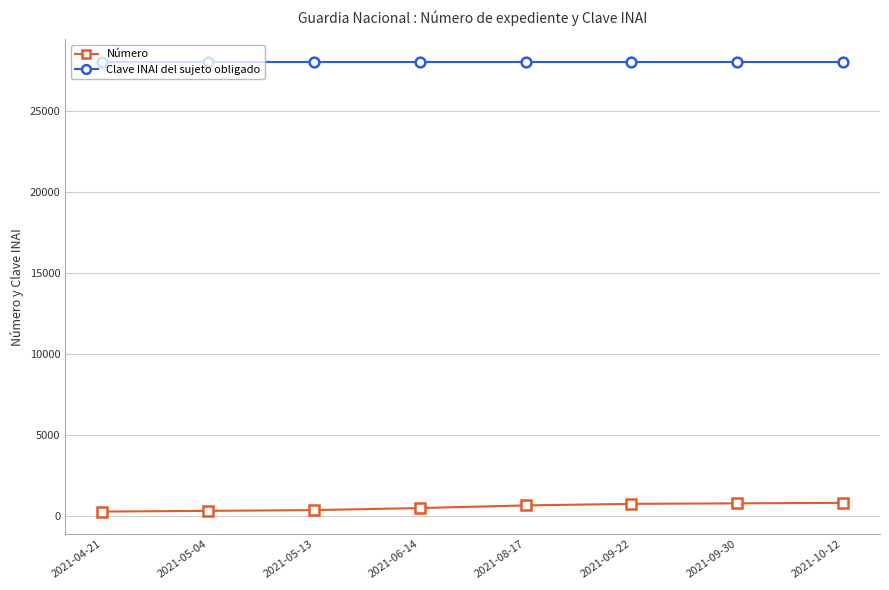

What is the total value across all series at 2021-06-14?

28489